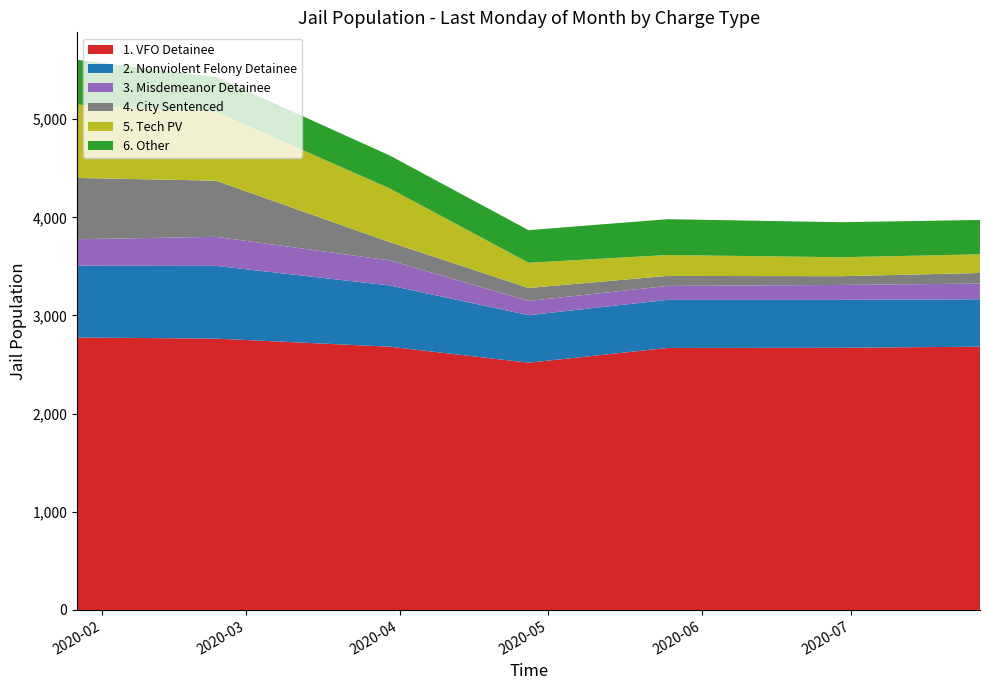

Reading left to right, extract all data points from this chart.

1. VFO Detainee: 2776	2764	2682	2519	2669	2671	2682
2. Nonviolent Felony Detainee: 730	741	624	484	490	488	483
3. Misdemeanor Detainee: 271	296	255	145	142	152	160
4. City Sentenced: 624	572	186	132	102	89	108
5. Tech PV: 747	702	547	257	213	193	190
6. Other: 456	354	336	332	365	357	350